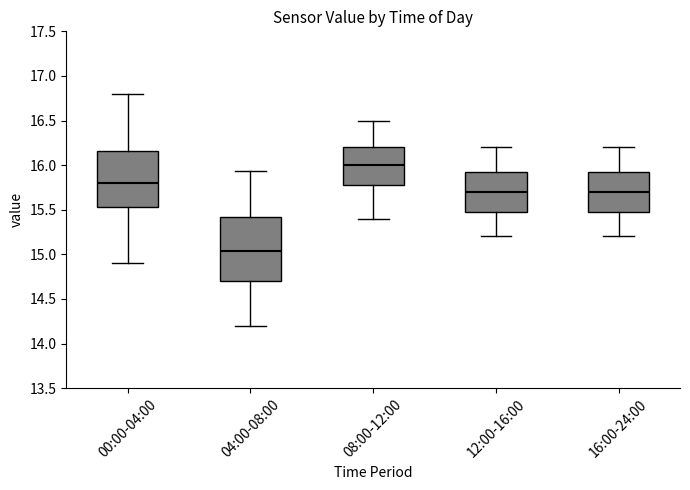

Which box's median line is the lowest?

04:00-08:00